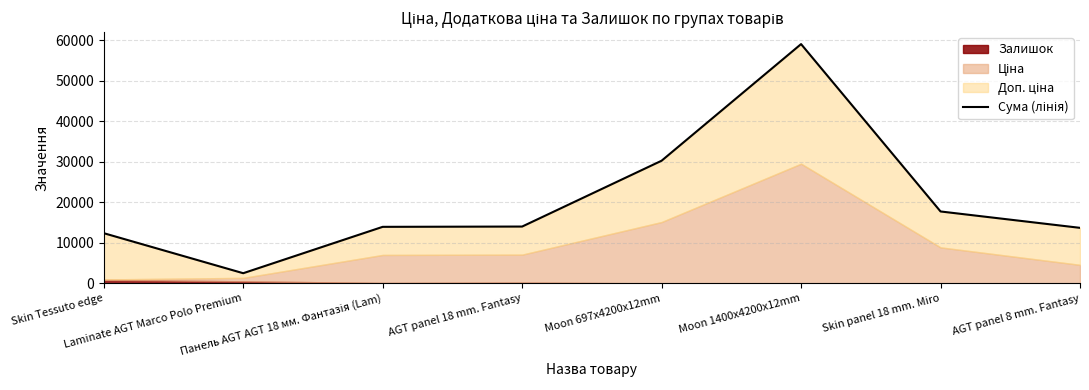

Does the chart have visible grid lines?

Yes